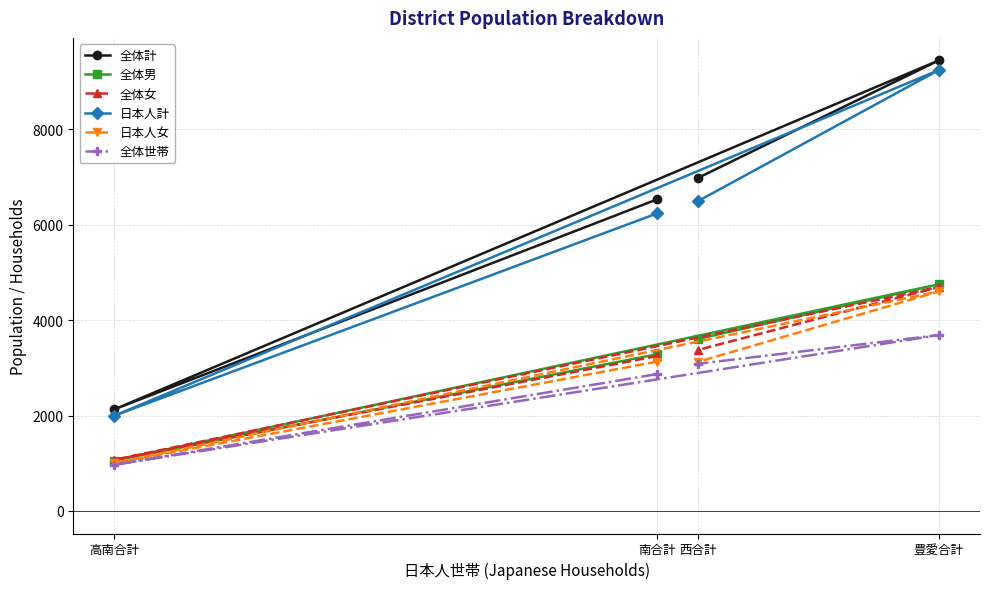

Reading right to left, transcribe all the data shown in this chart.

全体計: 6989	9448	2132	6535
全体男: 3609	4753	1058	3287
全体女: 3380	4695	1074	3248
日本人計: 6503	9246	2000	6240
日本人女: 3130	4603	1004	3132
全体世帯: 3088	3688	971	2871